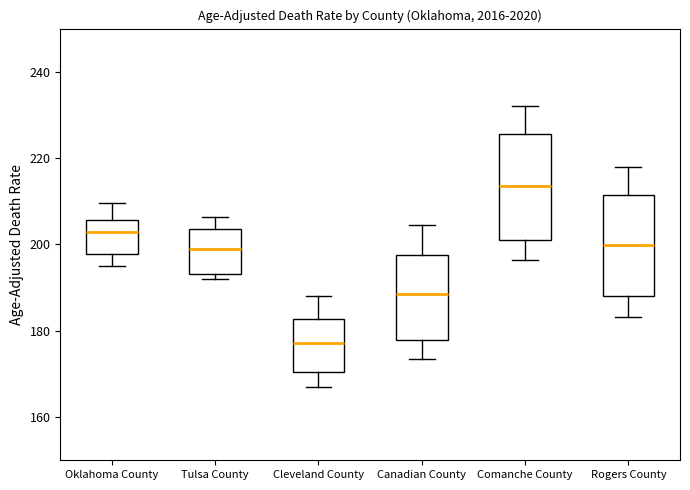

Which box's median line is the highest?

Comanche County